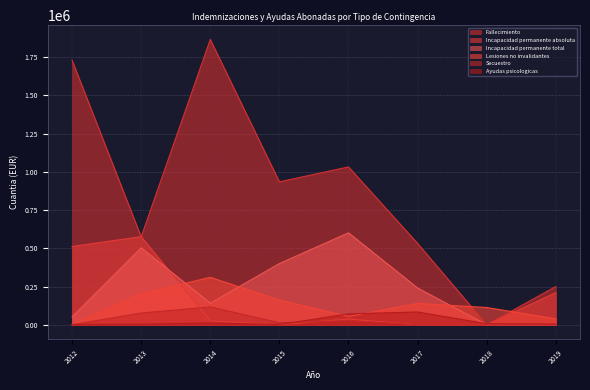

At which label does Ayudas psicologicas first exceed 6920?

2014